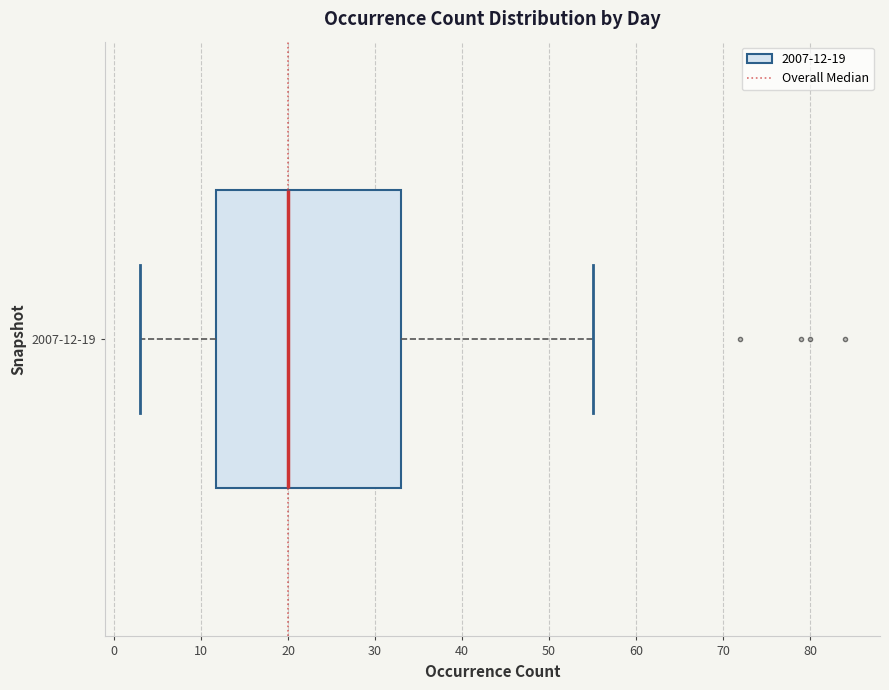

Transcribe this box plot: give where the median line is, the range the box spans, and where the two whiskers end, as read against the x-axis. The values are not printed on the chart, so give them approximately, as read against the axis.

median 20, box 12 to 33, whiskers 3 to 55